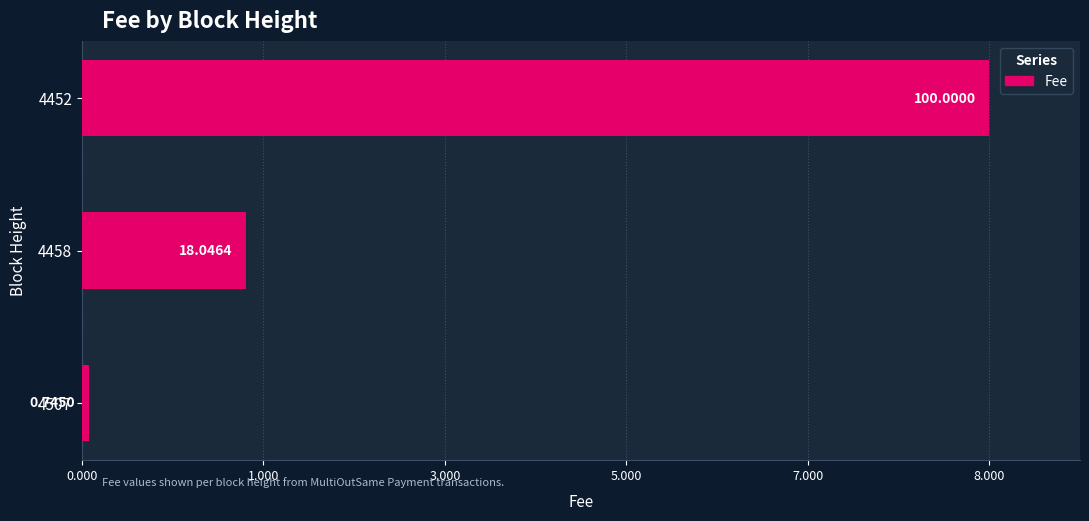

Are the bars horizontal?

Yes